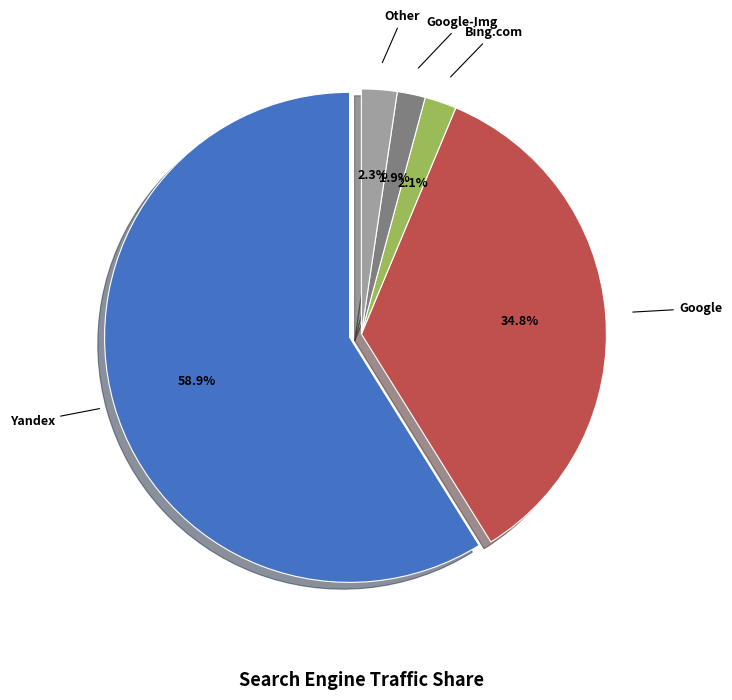

Is it true that Google is 26% of the pie?

False